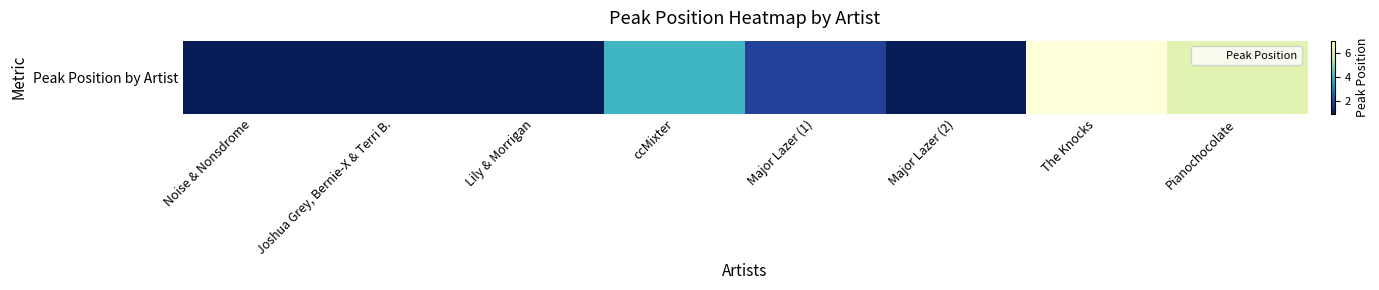

Reading right to left, extract all data points from this chart.

6	7	1	2	4	1	1	1